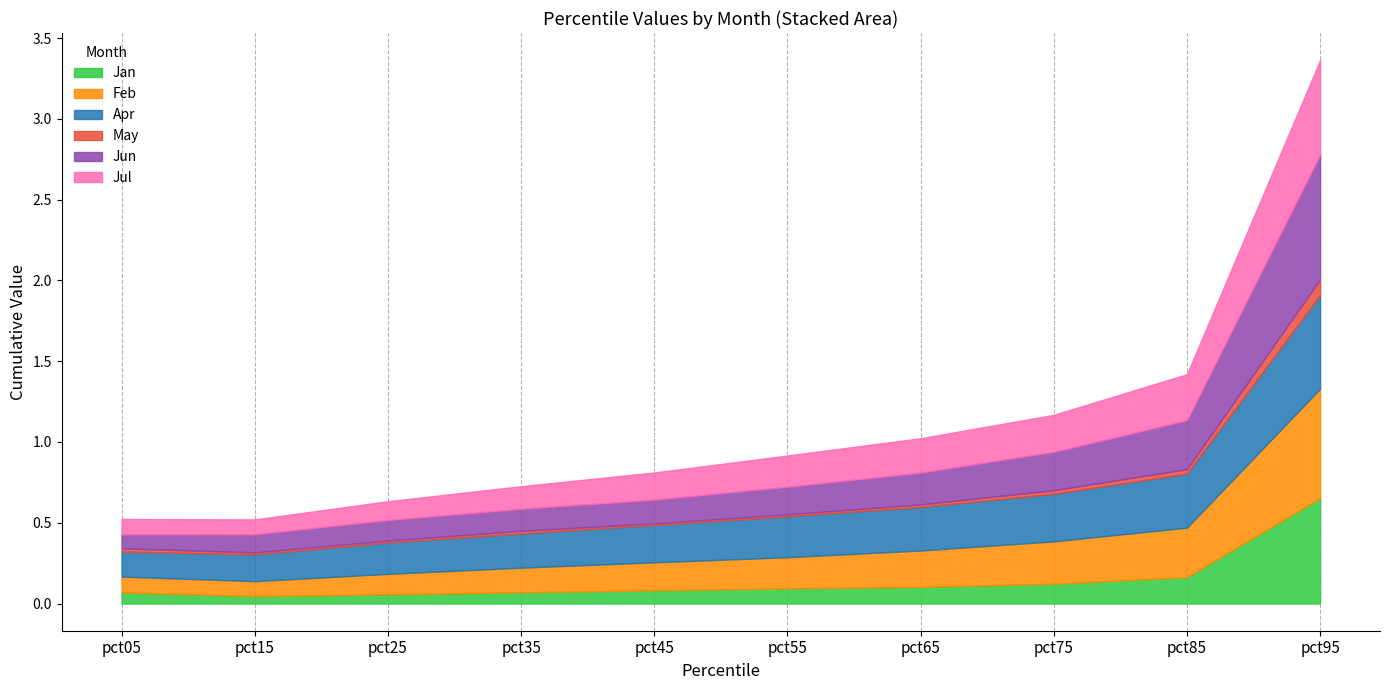

What is the maximum value for May?

0.1